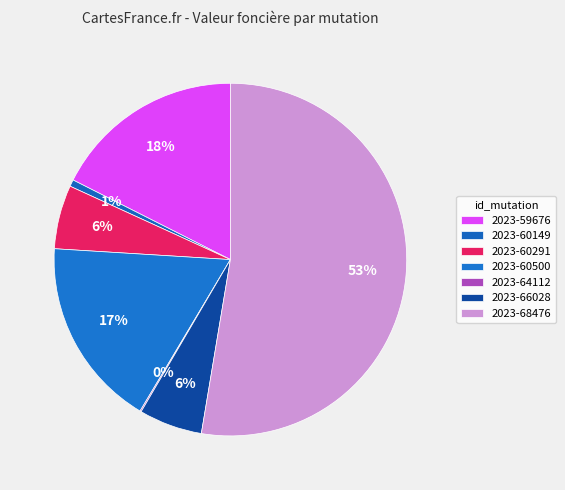

What is the change in value from 2023-60149 to 2023-66028?

+133000